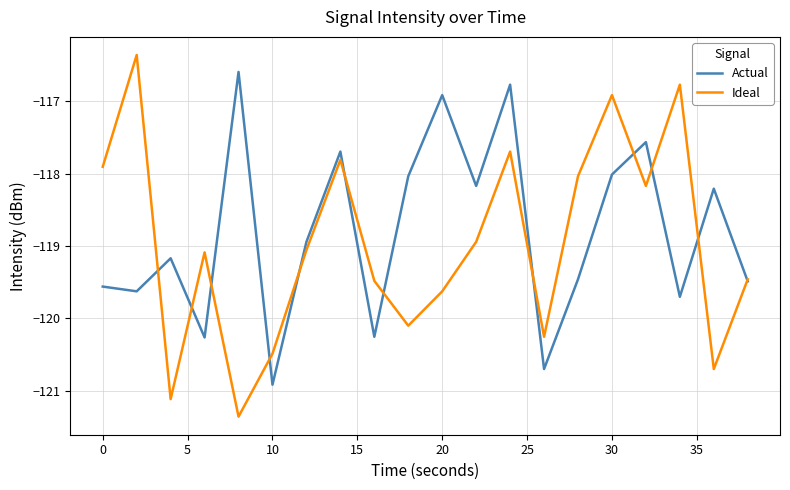

What is the greatest value displayed?

-116.4